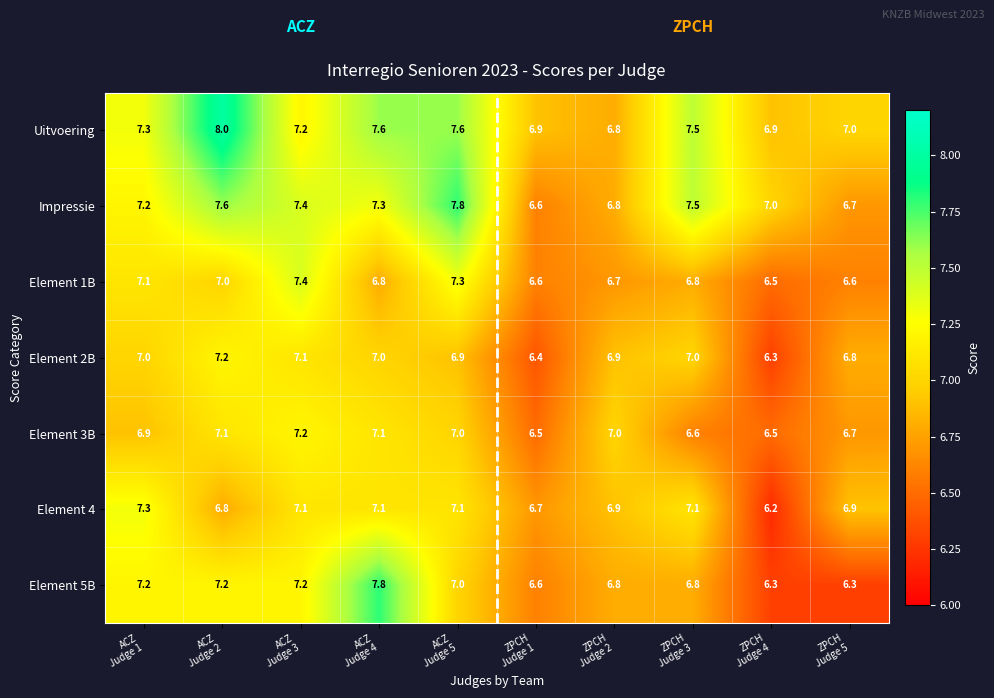

What is the difference between the maximum and minimum values in the Element 4 series?

1.1